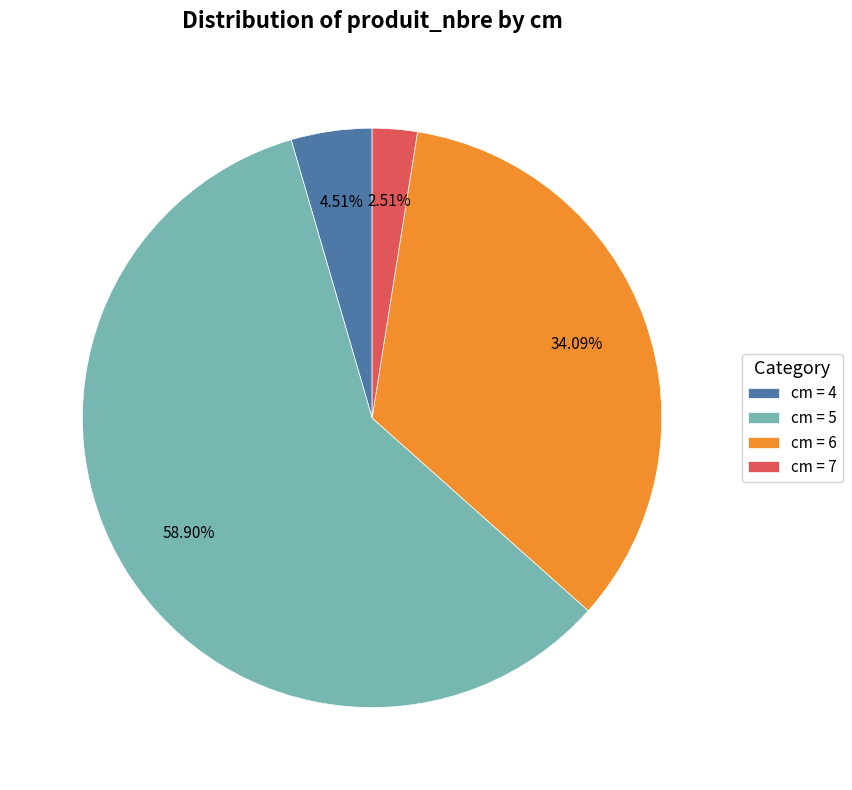

Is the sum of cm = 4 and cm = 5 greater than half?

Yes